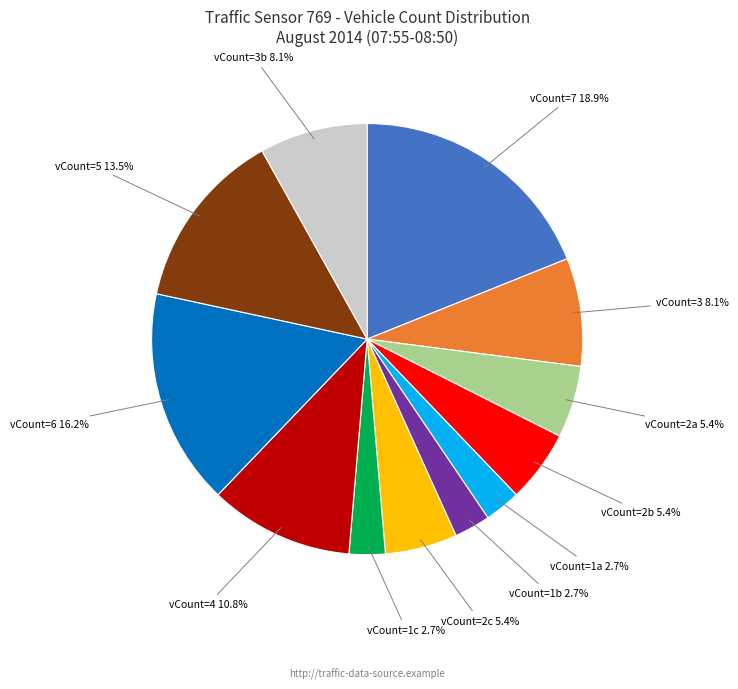

How many slices are in this pie chart?

12